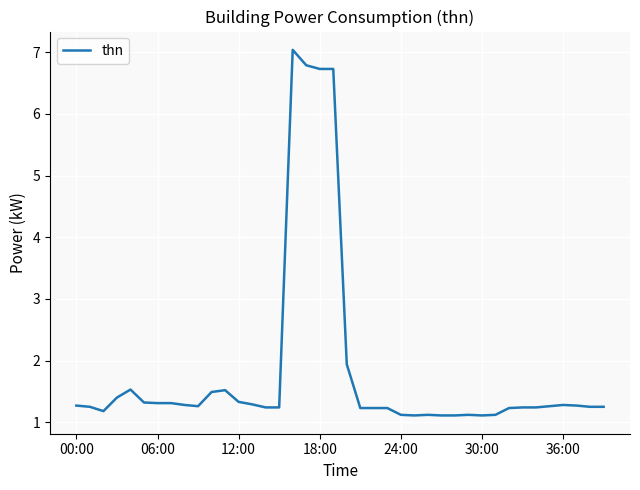

What is the maximum value shown in the chart?

7.0